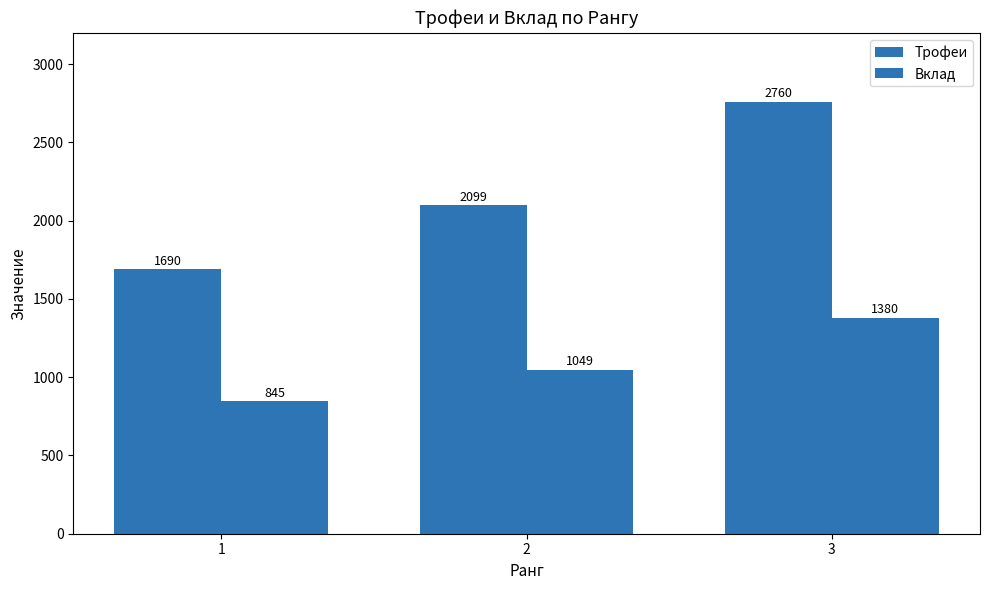

How many values in the Трофеи series are below 2099?

1